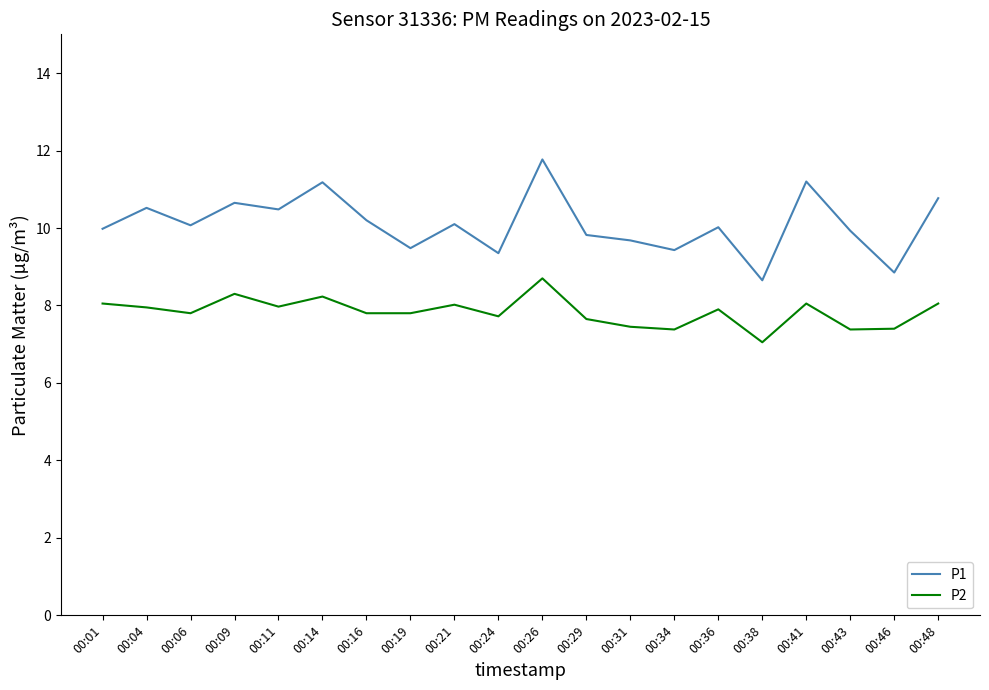

Which series changed the most between 00:01 and 00:09?

P1